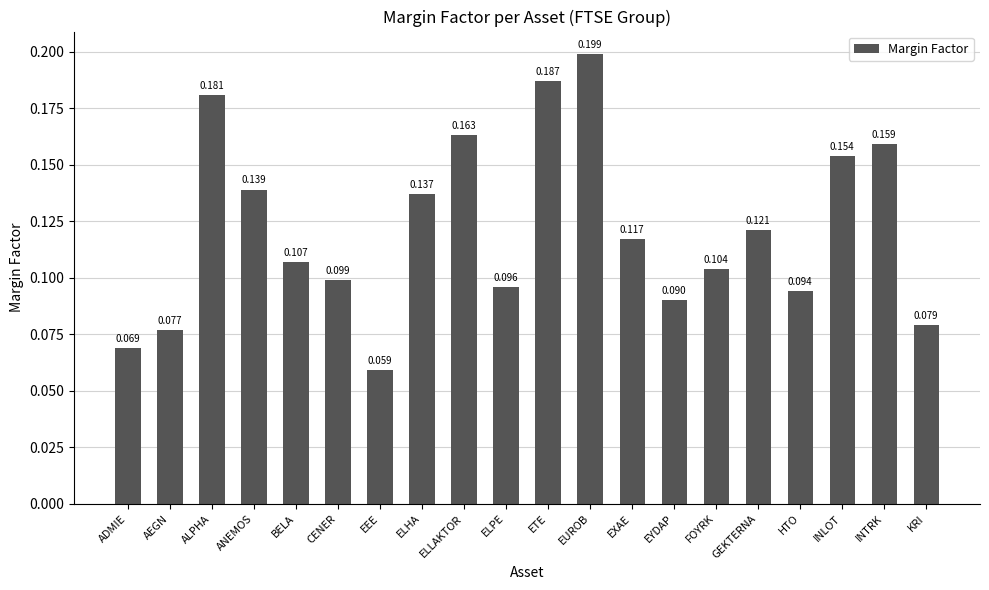

True or false: the data shows 0.3 at ETE.

False